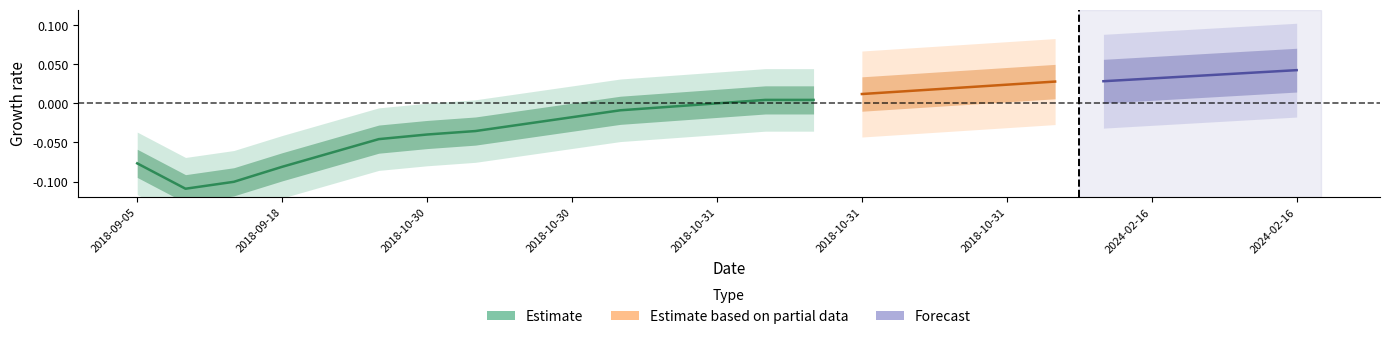

What is the label of the 3rd point from the left?

2018-09-18